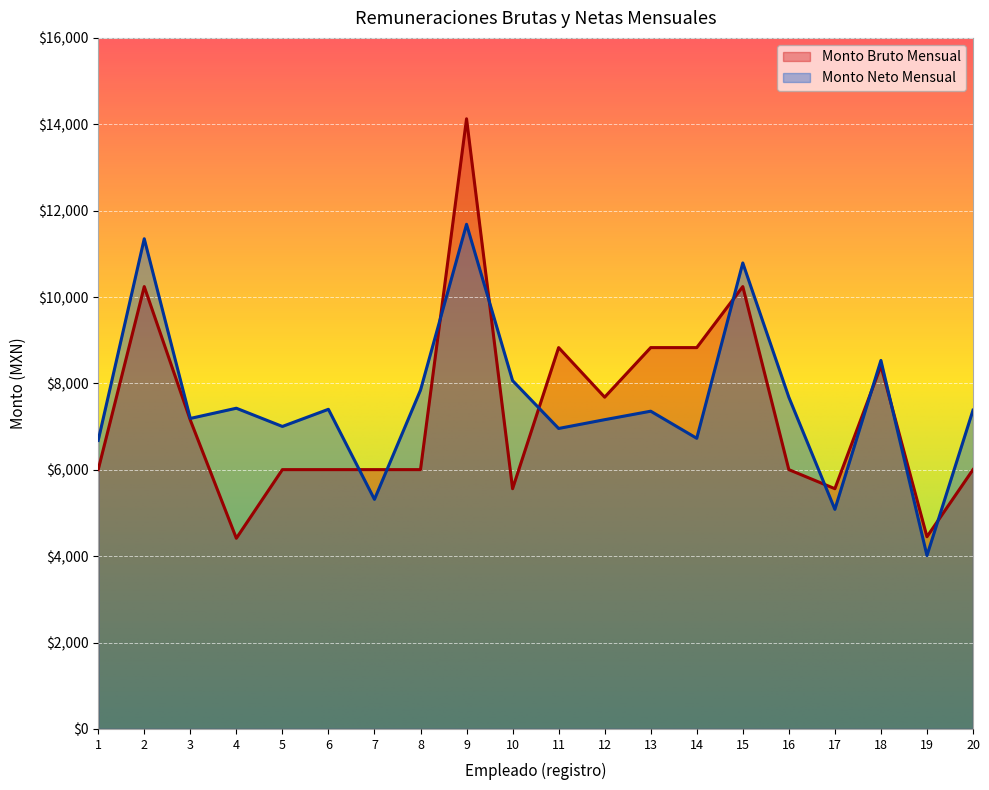

Where does the Monto Neto Mensual series first go above 7380?

2